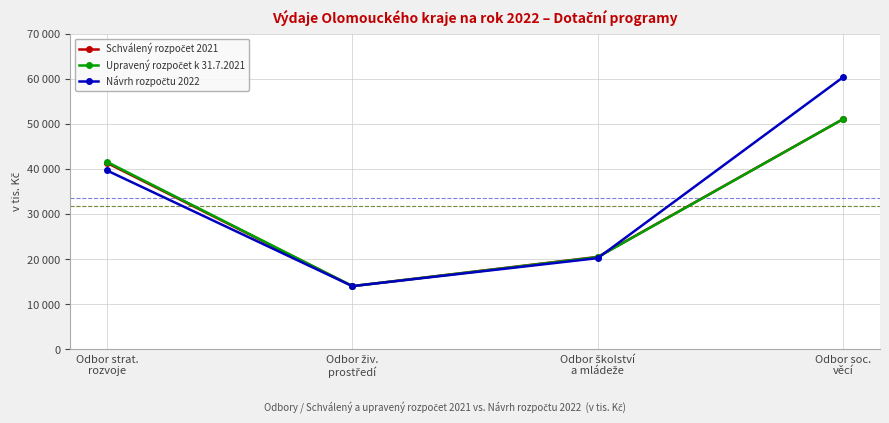

How many times do Návrh rozpočtu 2022 and Schválený rozpočet 2021 cross each other?

1